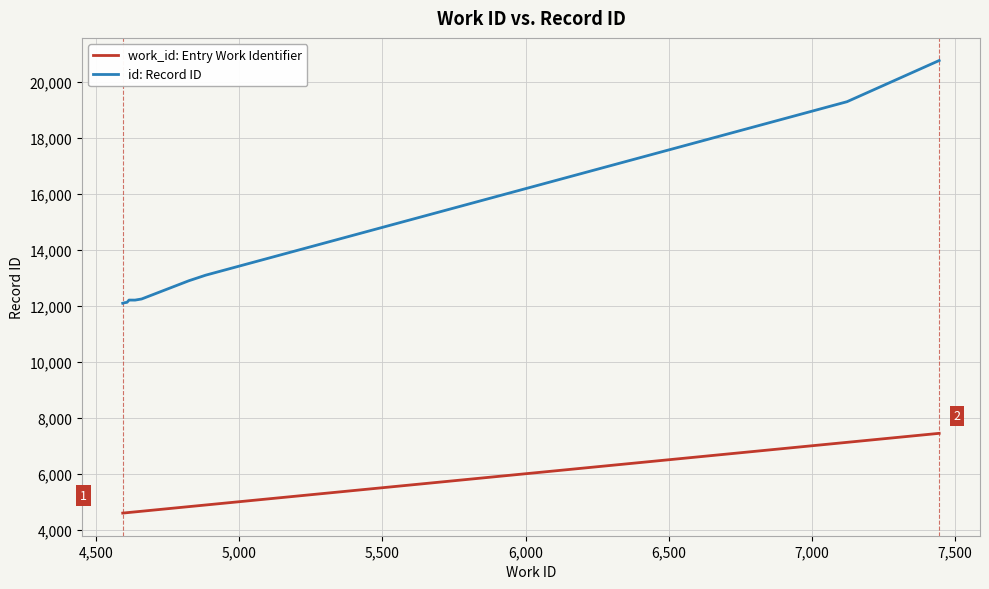

What is the difference between the maximum and second lowest values in the id: Record ID series?

8659